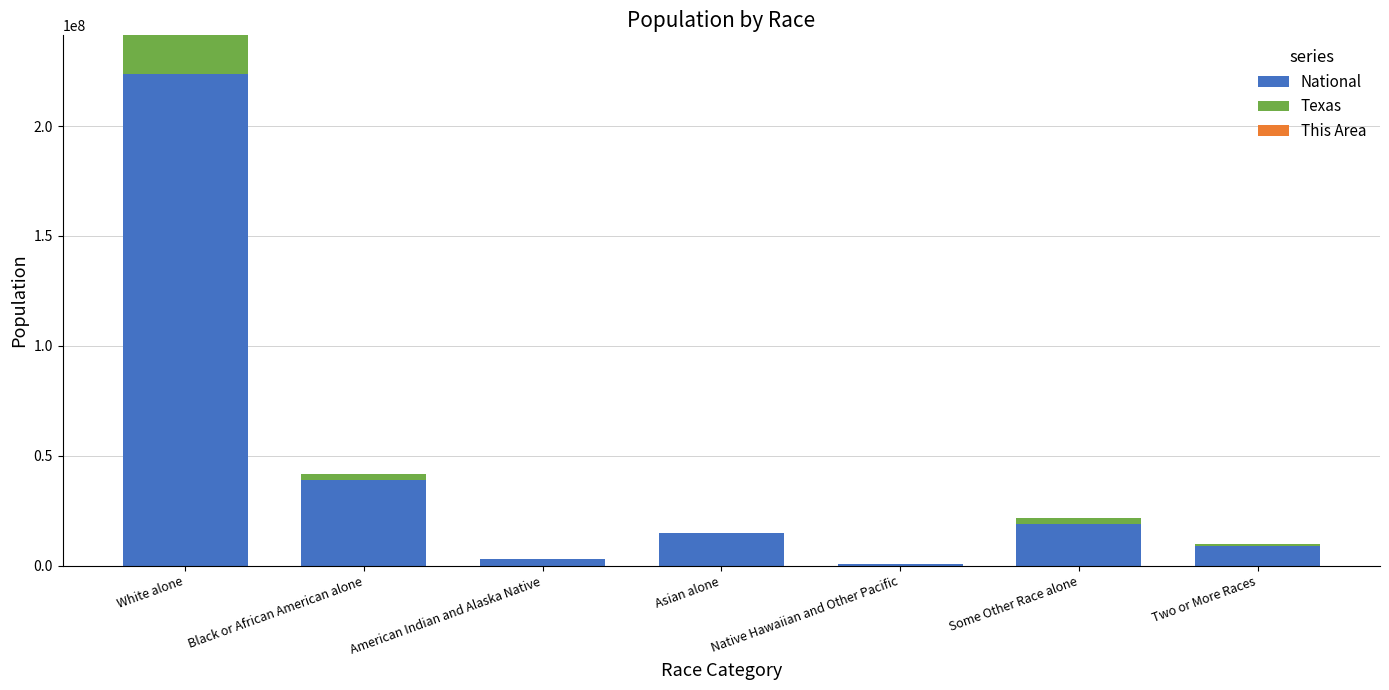

At which category is the sum across all series the highest?

White alone